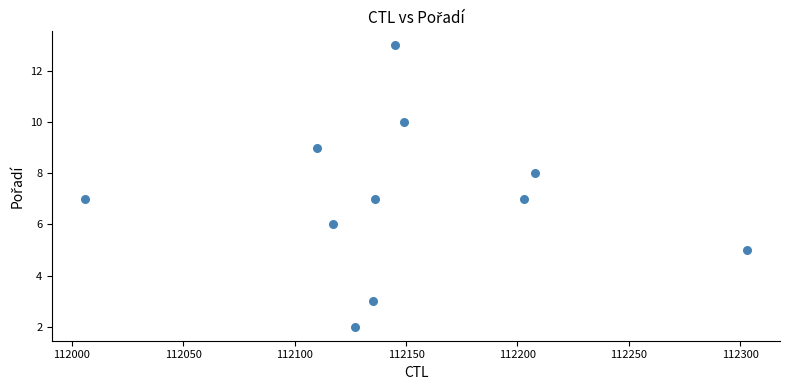

What is the range of Y values (max minus min)?

11